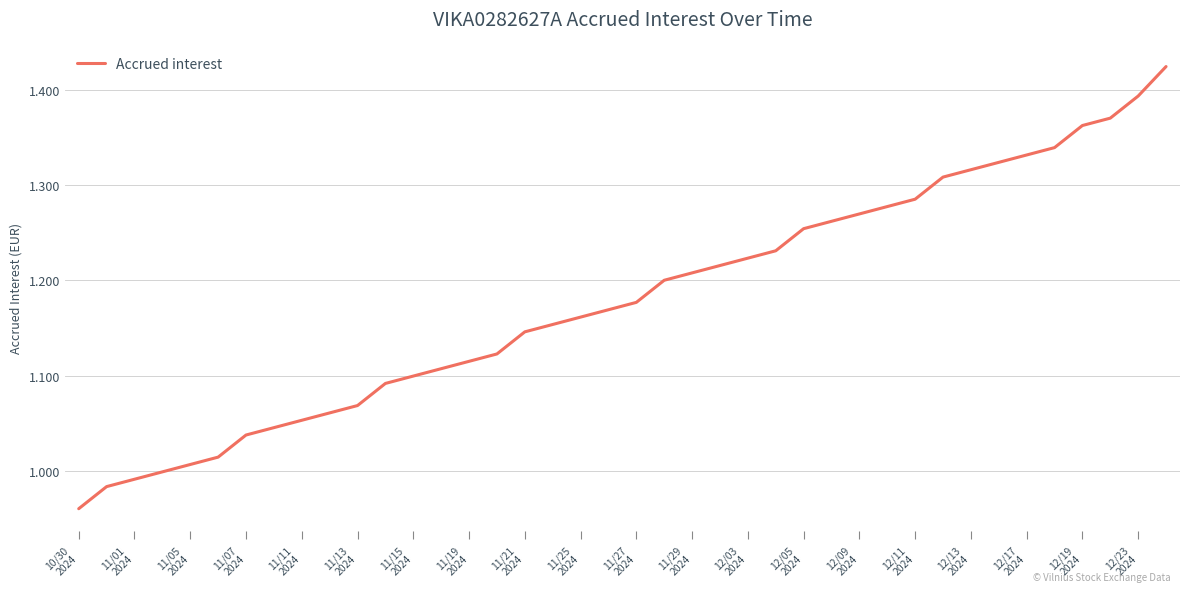

What is the difference between the maximum and minimum values?

0.5